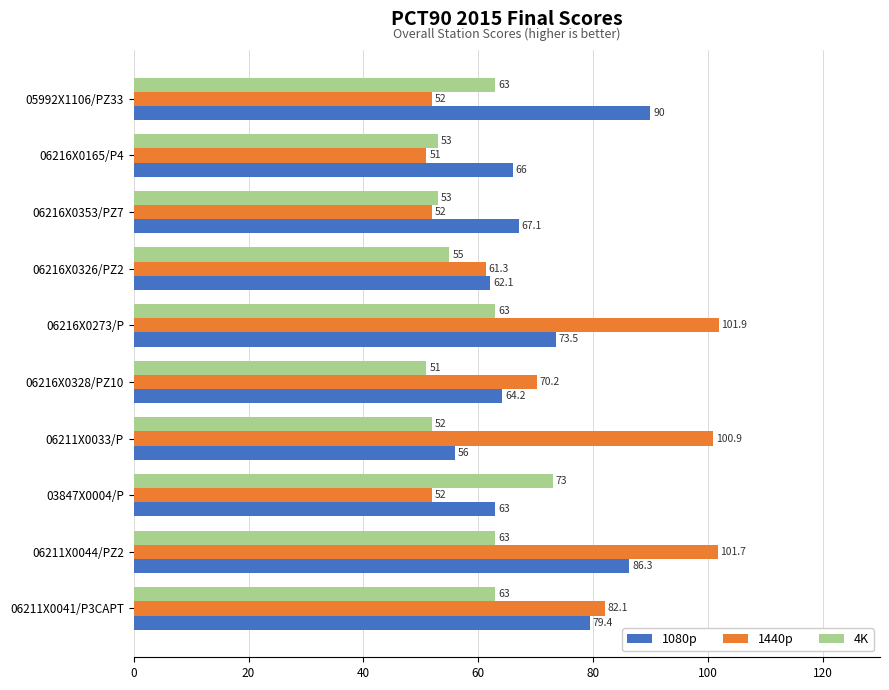

What is the sum of all 1440p values?

725.1